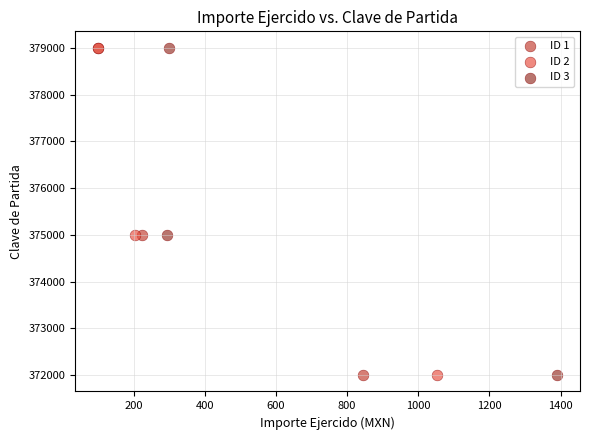

What are all the series names shown in the legend?

ID 1, ID 2, ID 3